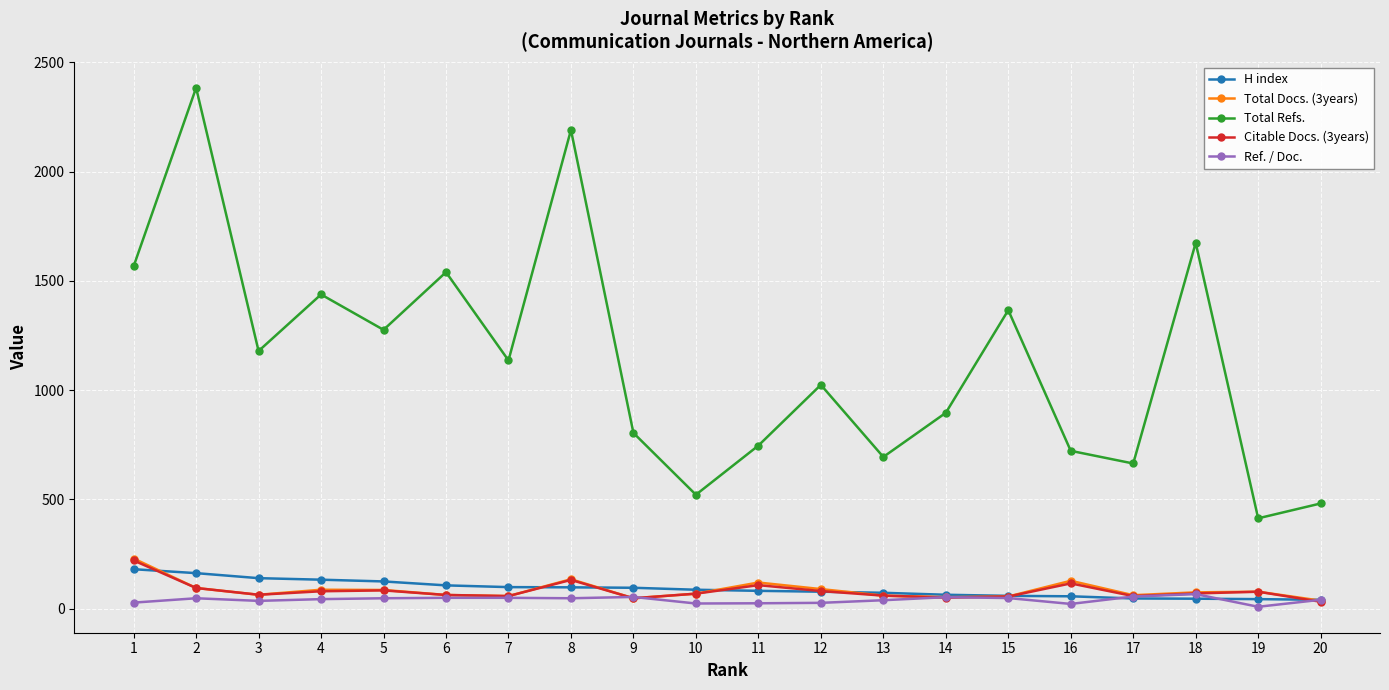

At how many categories does at least one series exceed 1523?

5